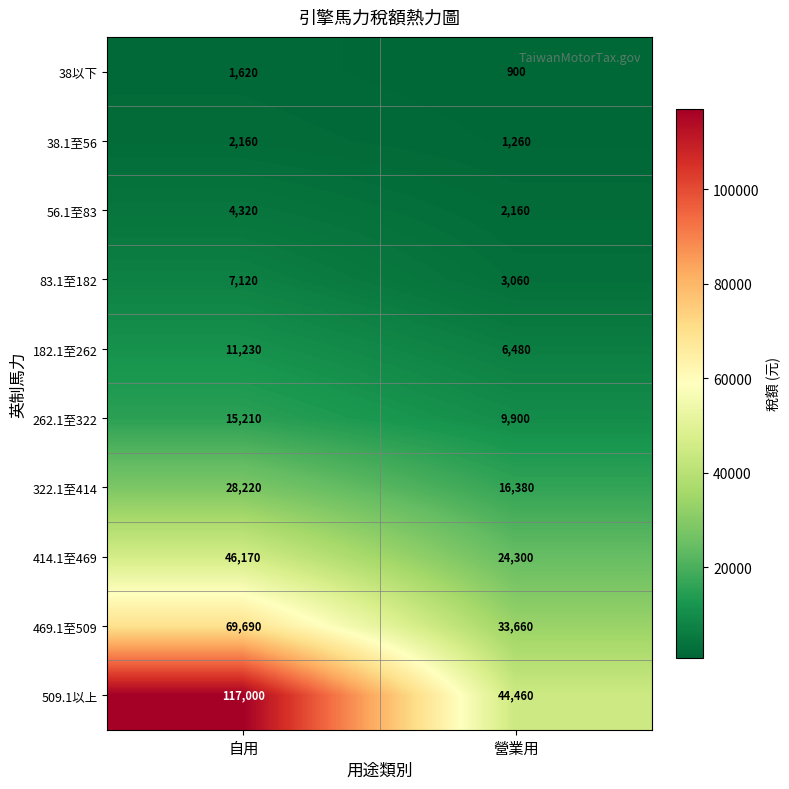

Reading left to right, list all the values displayed in this chart.

38以下: 自用=1620	營業用=900
38.1至56: 自用=2160	營業用=1260
56.1至83: 自用=4320	營業用=2160
83.1至182: 自用=7120	營業用=3060
182.1至262: 自用=11230	營業用=6480
262.1至322: 自用=15210	營業用=9900
322.1至414: 自用=28220	營業用=16380
414.1至469: 自用=46170	營業用=24300
469.1至509: 自用=69690	營業用=33660
509.1以上: 自用=117000	營業用=44460